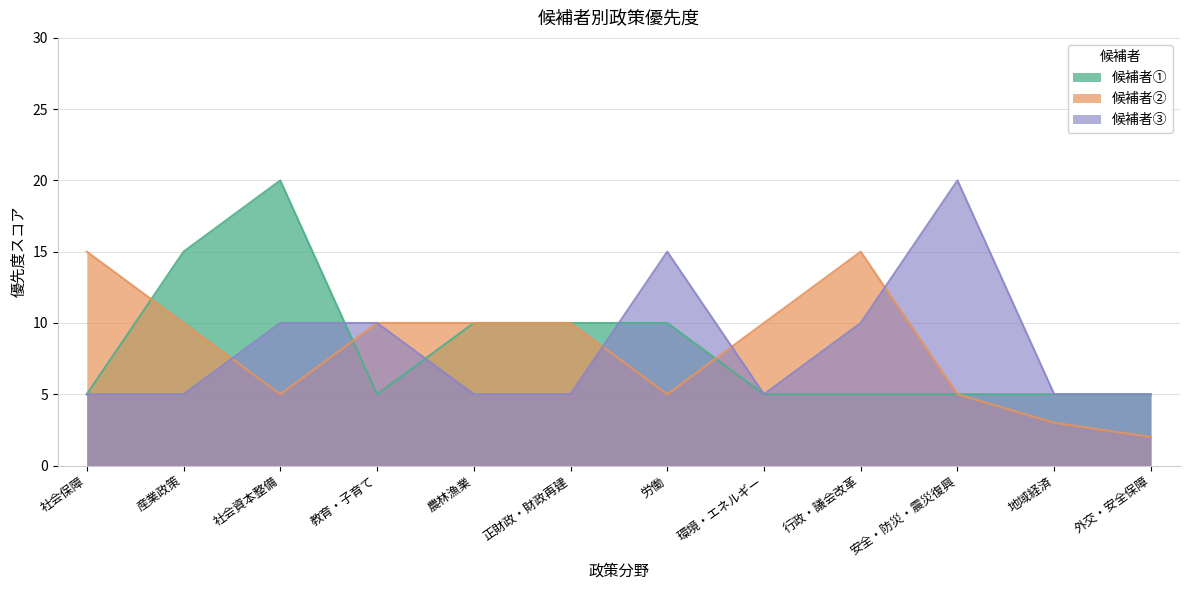

At which label does 候補者② reach its peak?

社会保障